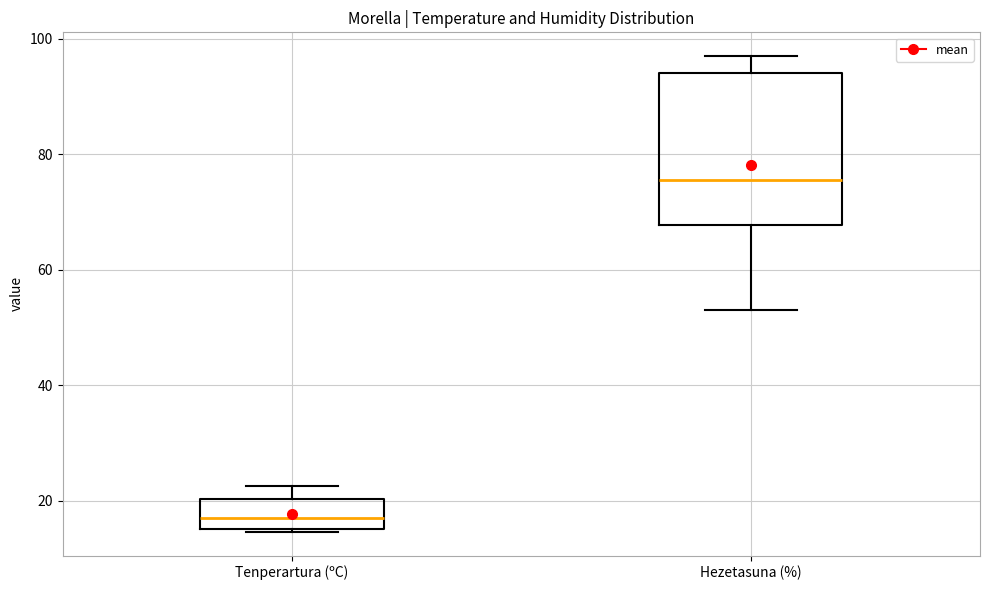

Which box has the lowest median line?

Tenperartura (ºC)